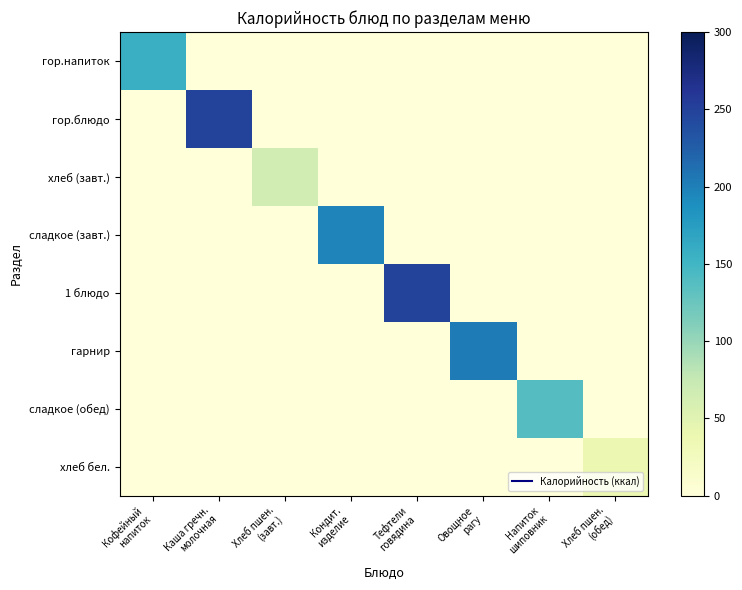

At which category is the sum across all series the highest?

Каша гречн.
молочная